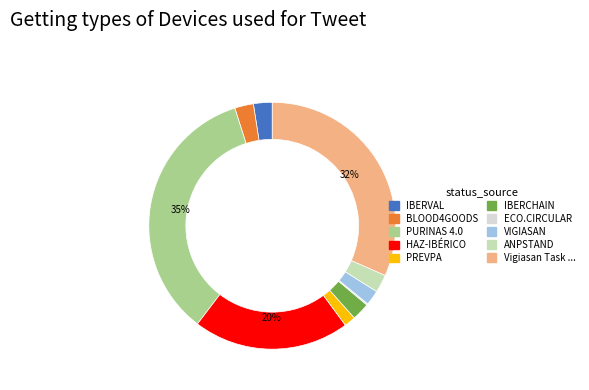

Is there a majority slice in this chart?

No